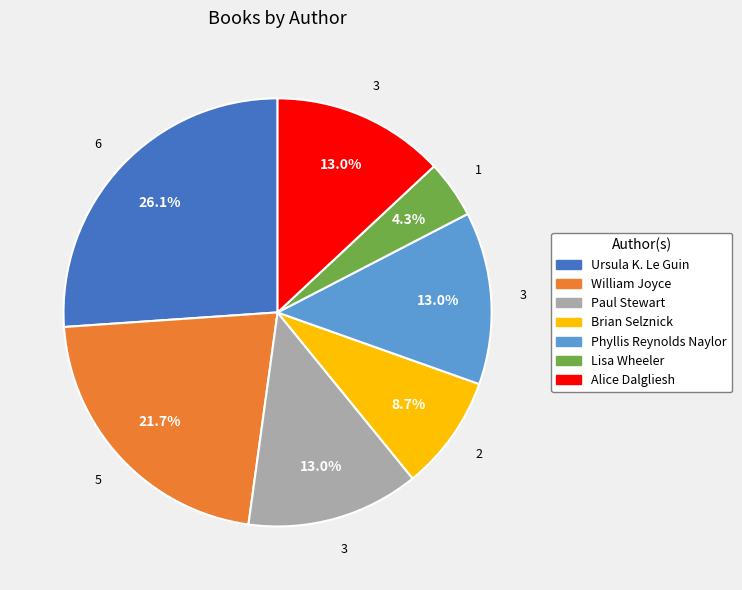

Which slice is the largest?

Ursula K. Le Guin